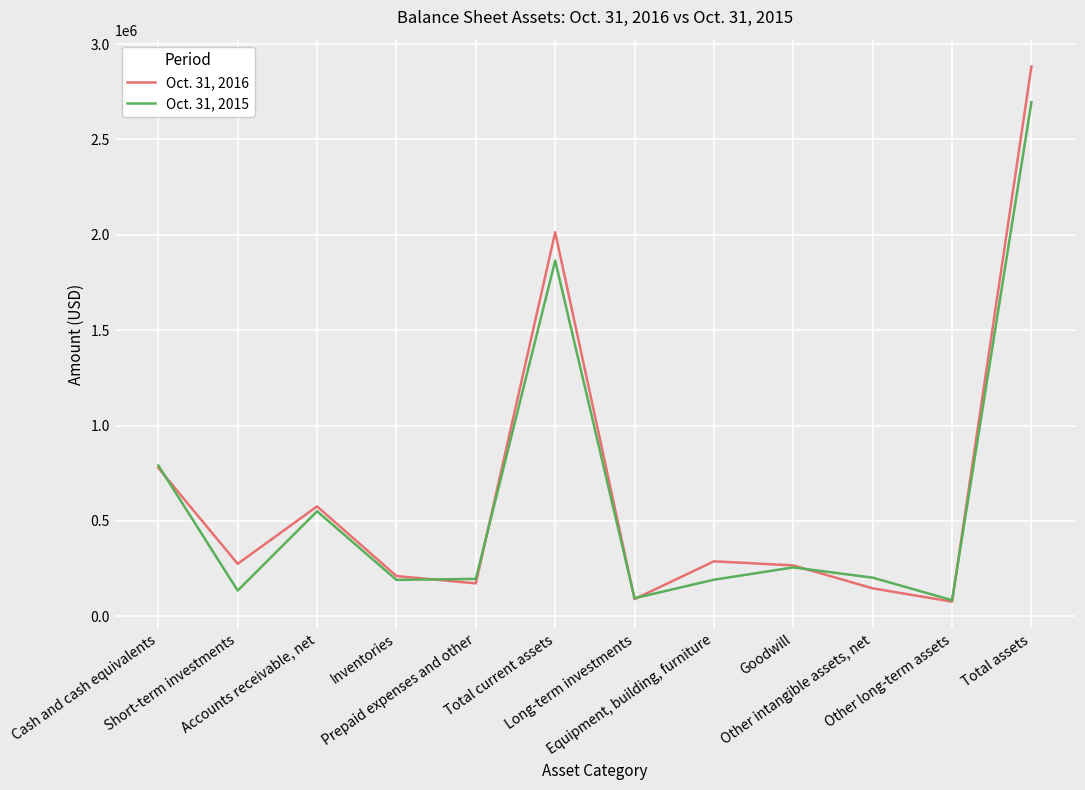

In Oct. 31, 2015, how many points are higher than both neighbors (excluding endpoints)?

3